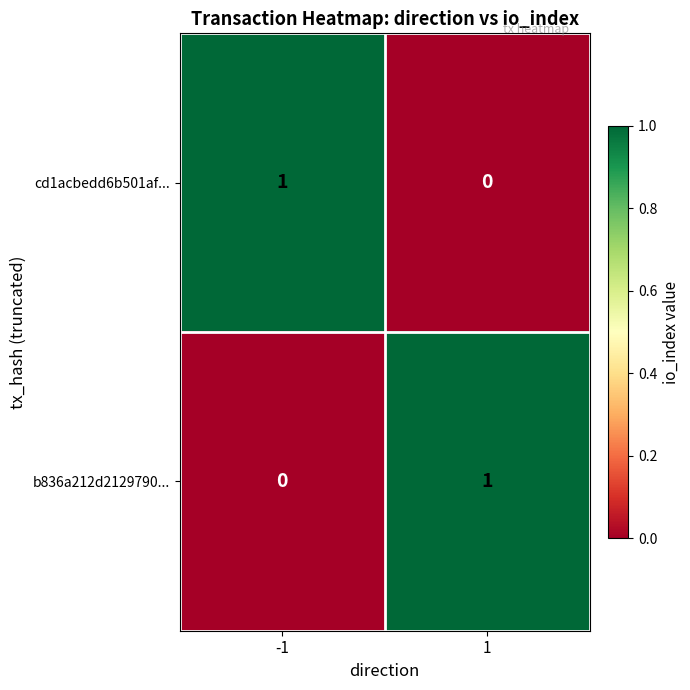

Is the value of cd1acbedd6b501af... at -1 greater than the value of b836a212d2129790... at -1?

Yes